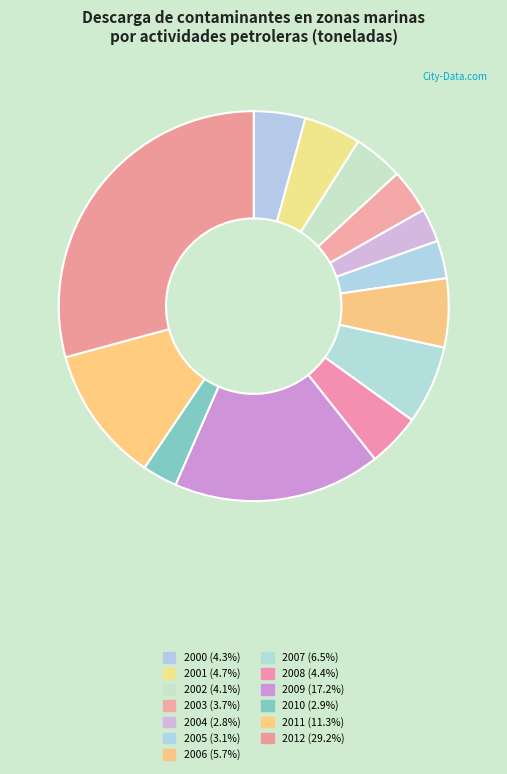

The 2011 slice represents 24% of the pie. True or false?

False